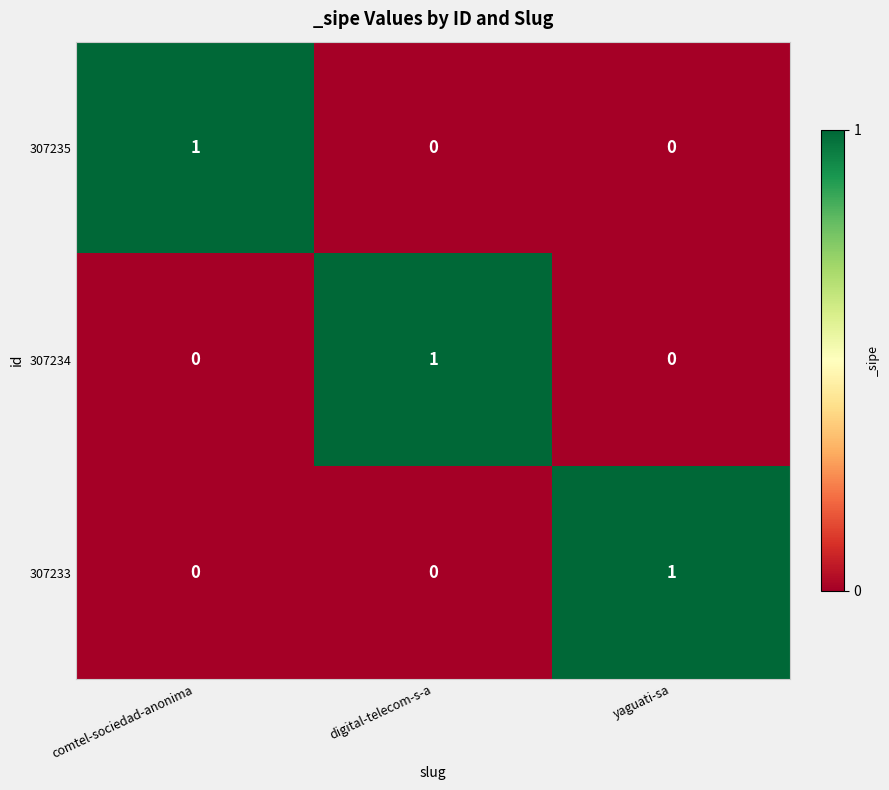

Is it true that 307234 equals 2 at digital-telecom-s-a?

False